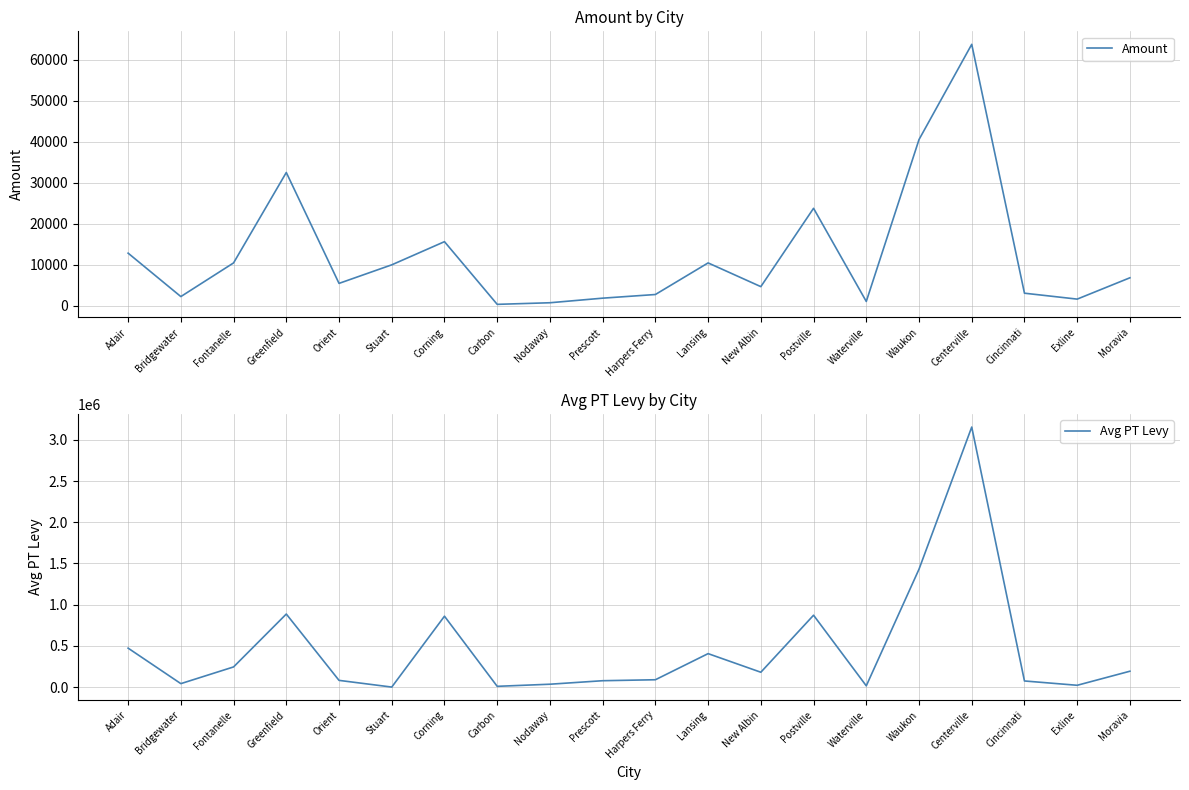

What is the sum of all Amount values?

250508.5